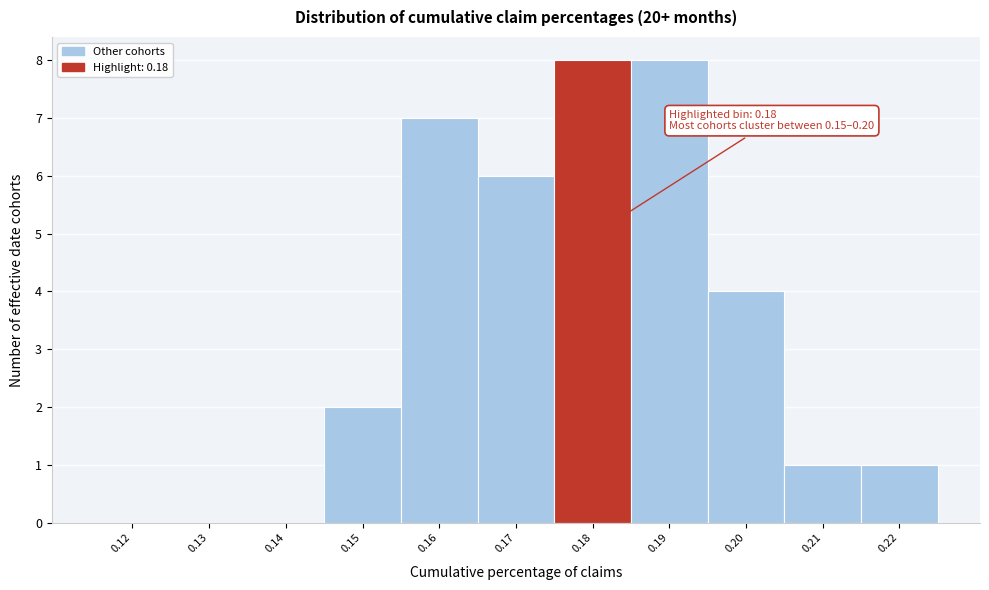

Reading right to left, transcribe all the data shown in this chart.

0.22=1	0.21=1	0.20=4	0.19=8	0.18=8	0.17=6	0.16=7	0.15=2	0.14=0	0.13=0	0.12=0